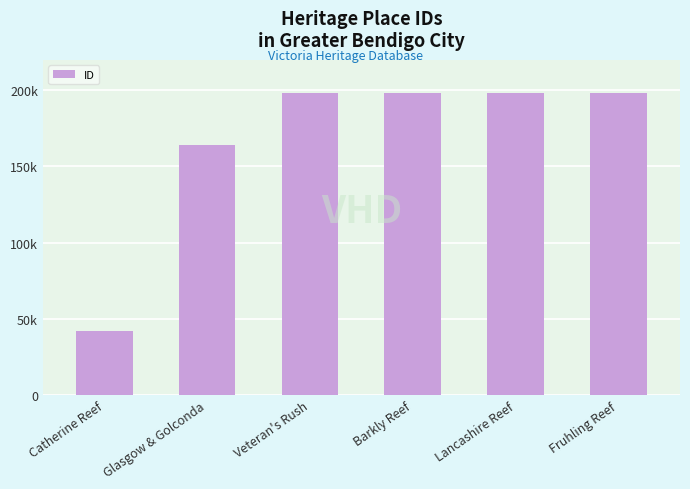

What is the difference between the values at Fruhling Reef and Lancashire Reef?

117